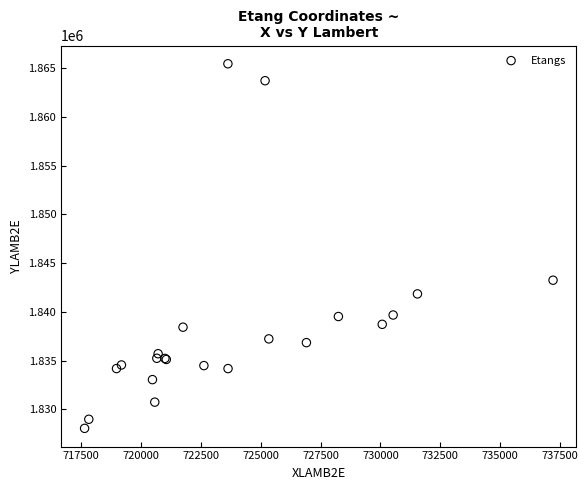

What Y value in the scatter plot is closest to 1846755?

1843255